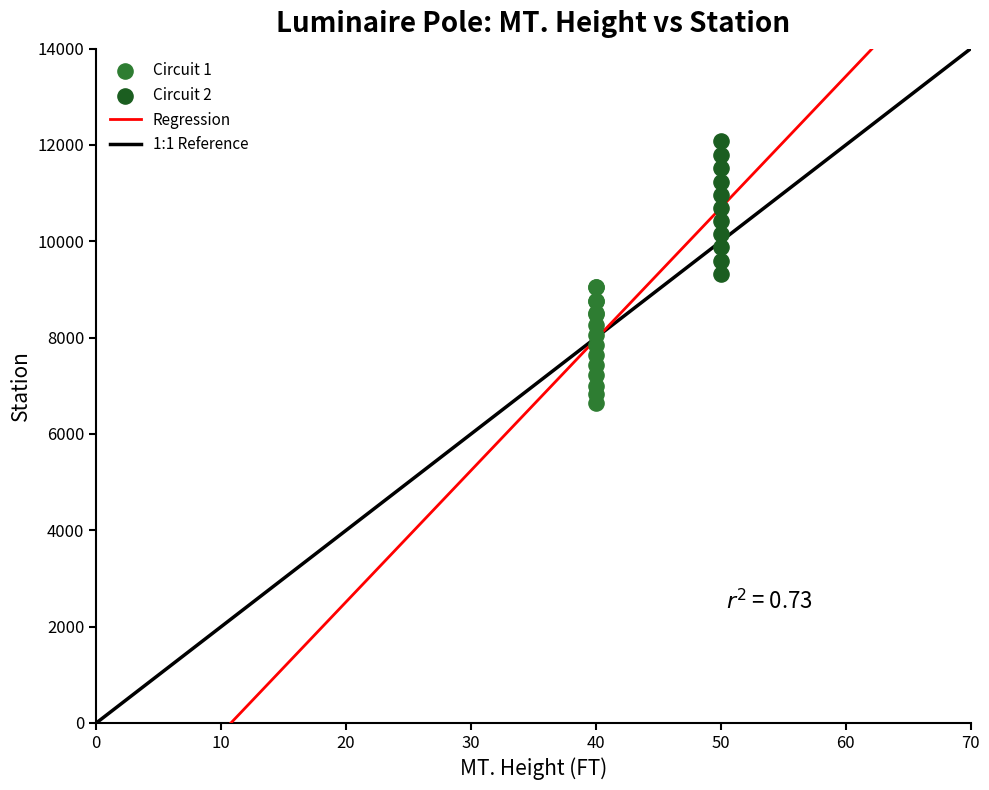

Which series reaches the minimum Y coordinate?

Circuit 1